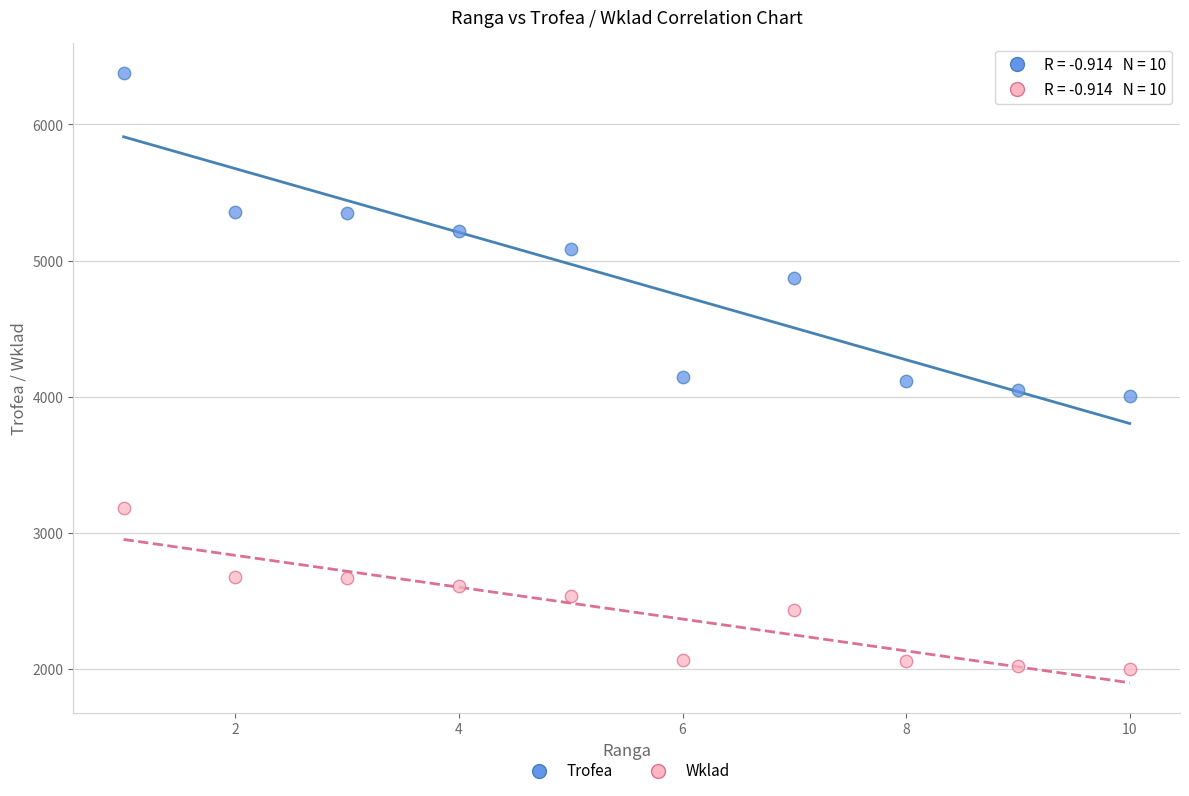

Which series reaches the maximum Y coordinate?

Trofea